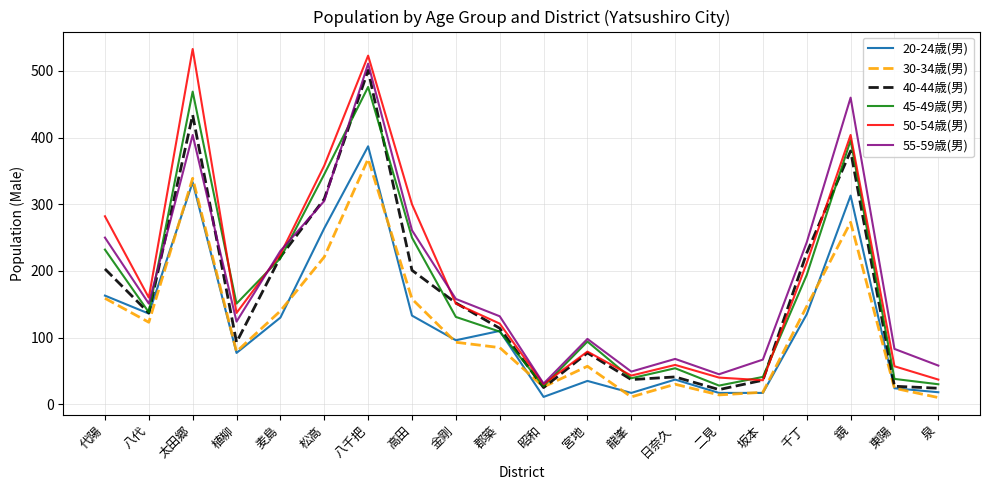

At which category is the sum across all series the highest?

八千把